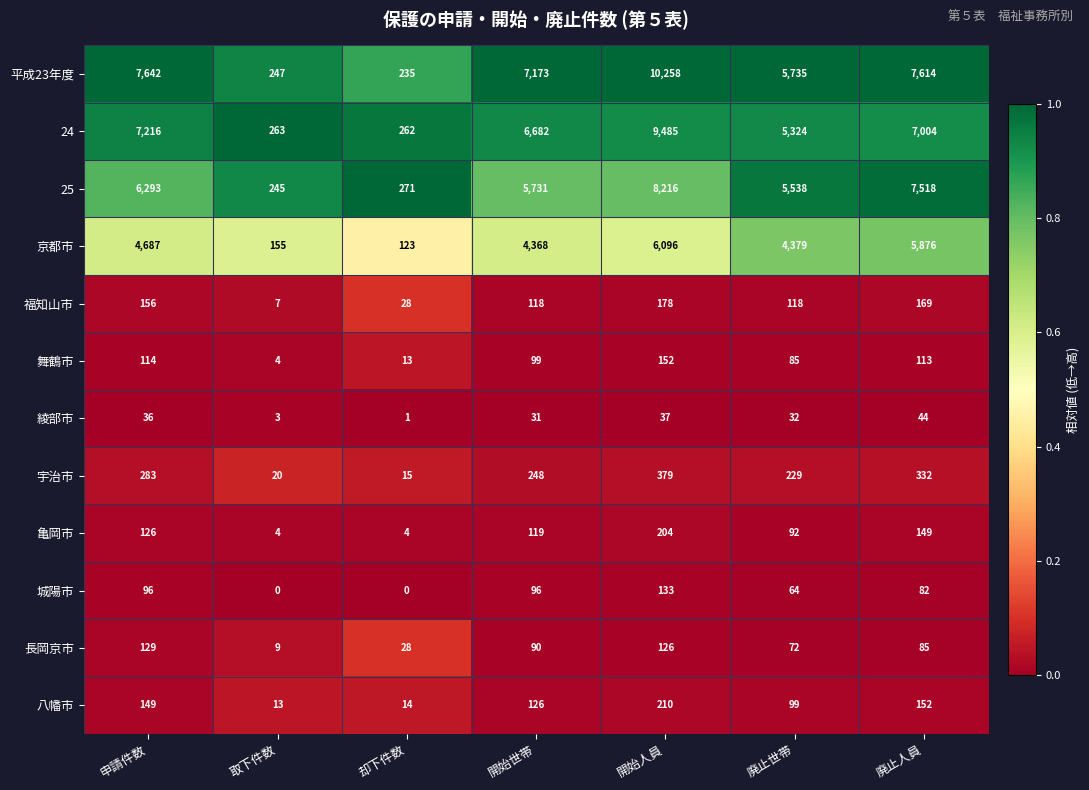

Count the number of categories in the chart.

7